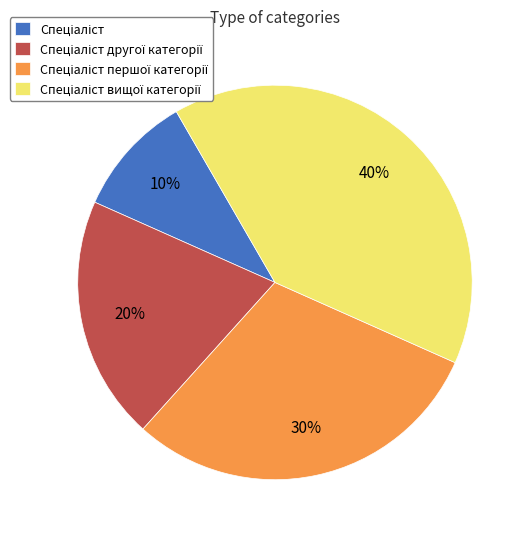

Is there any slice that represents more than half of the pie?

No